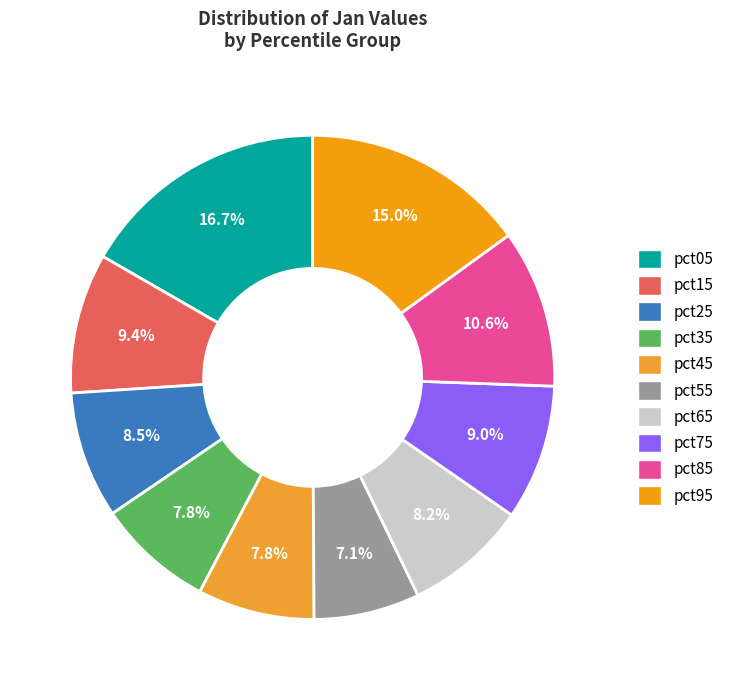

What is the smallest slice in the pie chart?

pct55